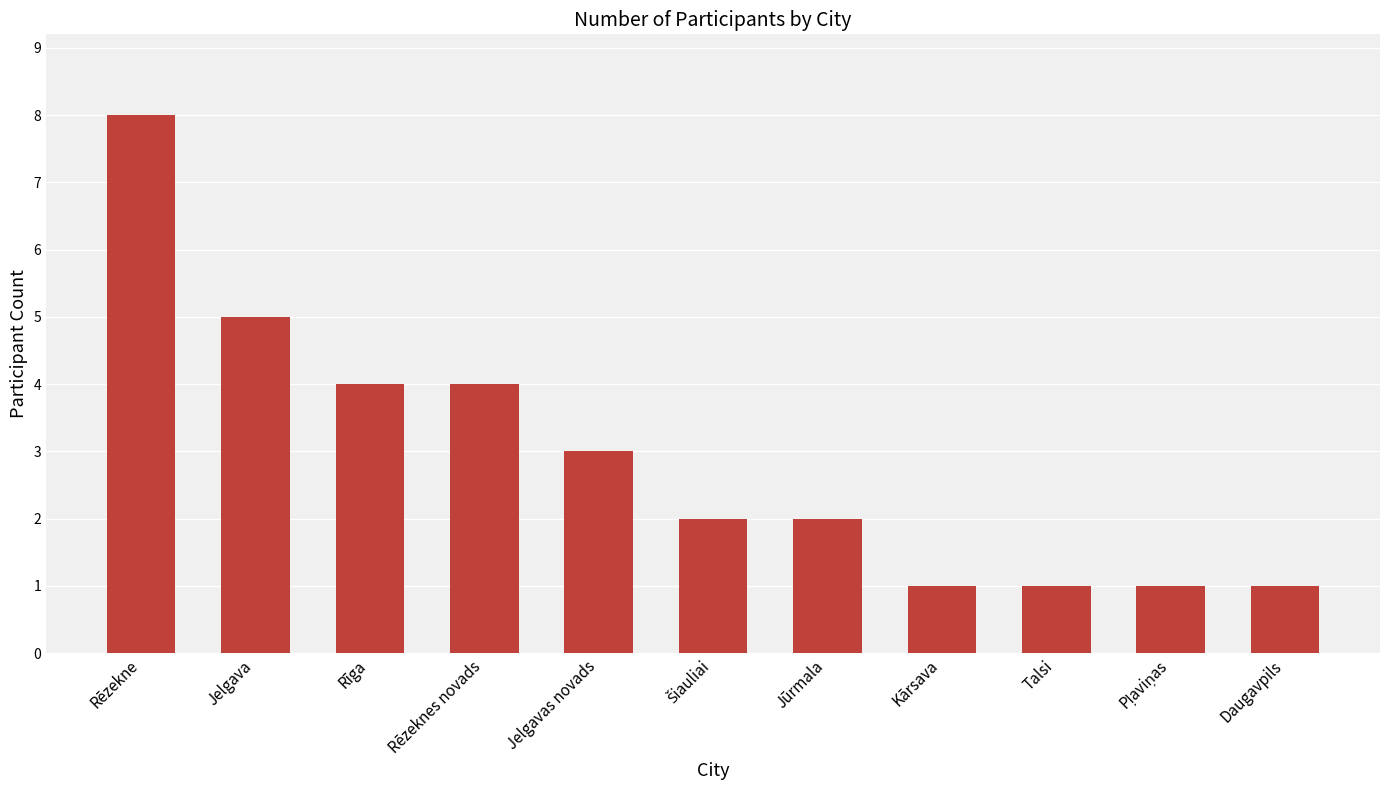

Which label corresponds to the largest value in the chart?

Rēzekne